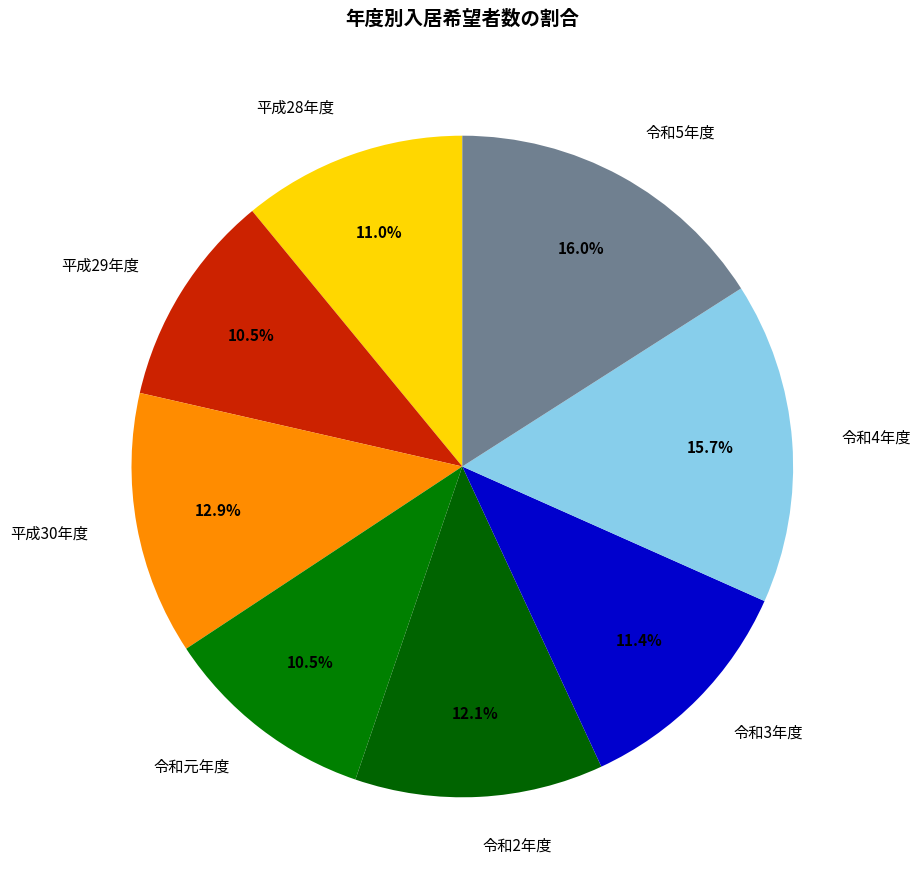

To the nearest percent, what portion does 令和3年度 represent?

11%